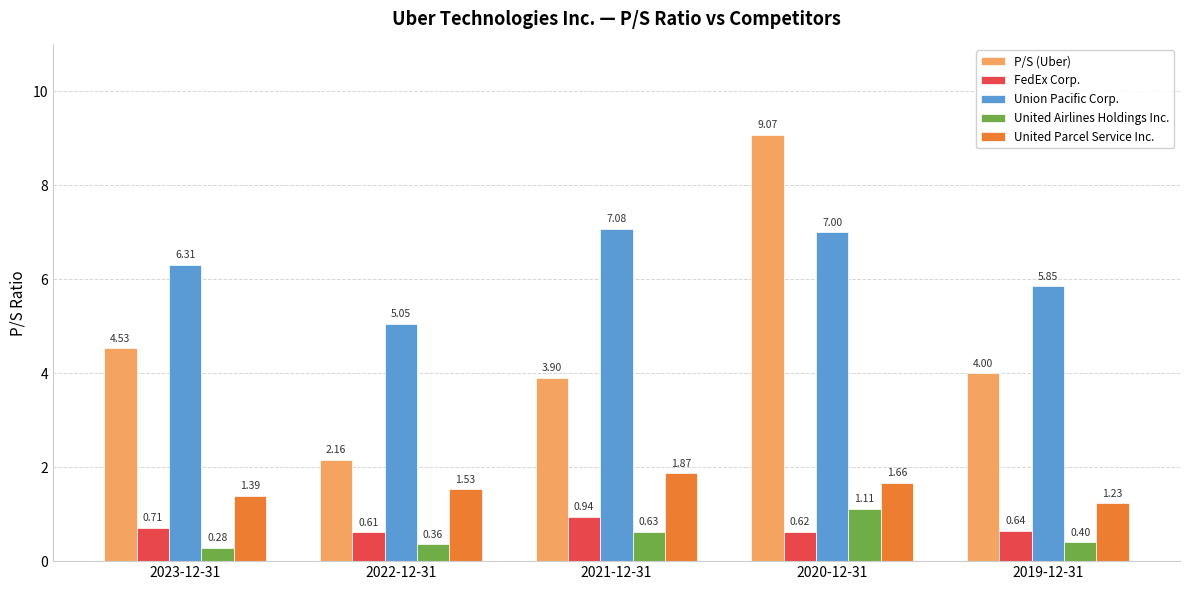

Which series has the widest spread of values?

P/S (Uber)